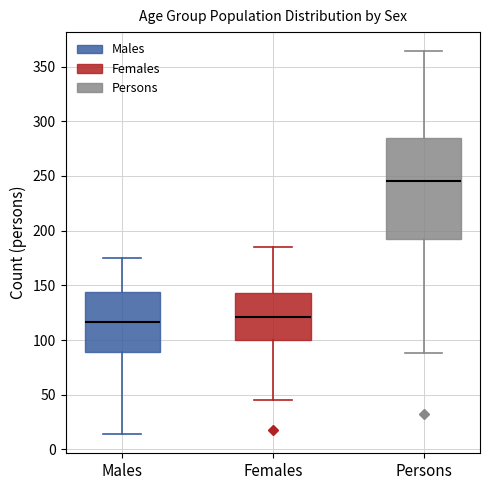

Which box's median line is the highest?

Persons